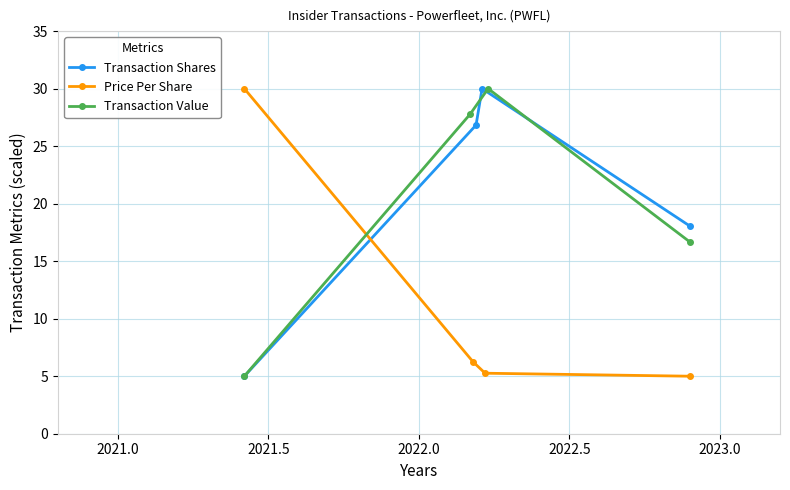

What is the sum of the Transaction Value values at 2022.0 and 2021.0?

44.4